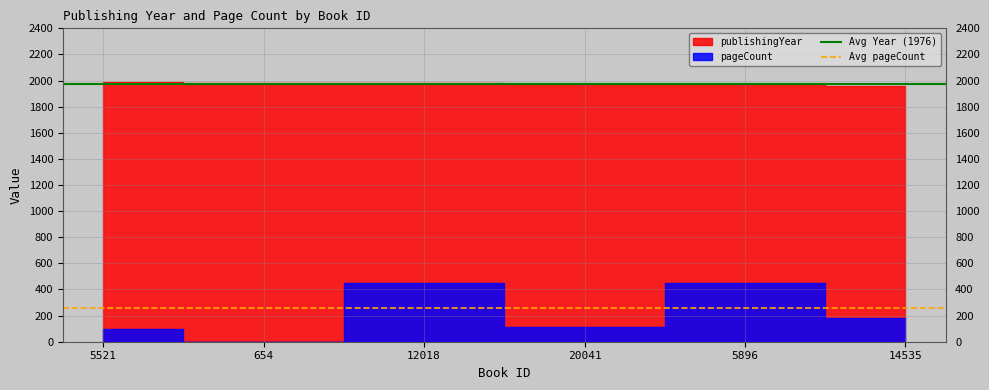

Which category has the highest value in the Avg pageCount series?

5521